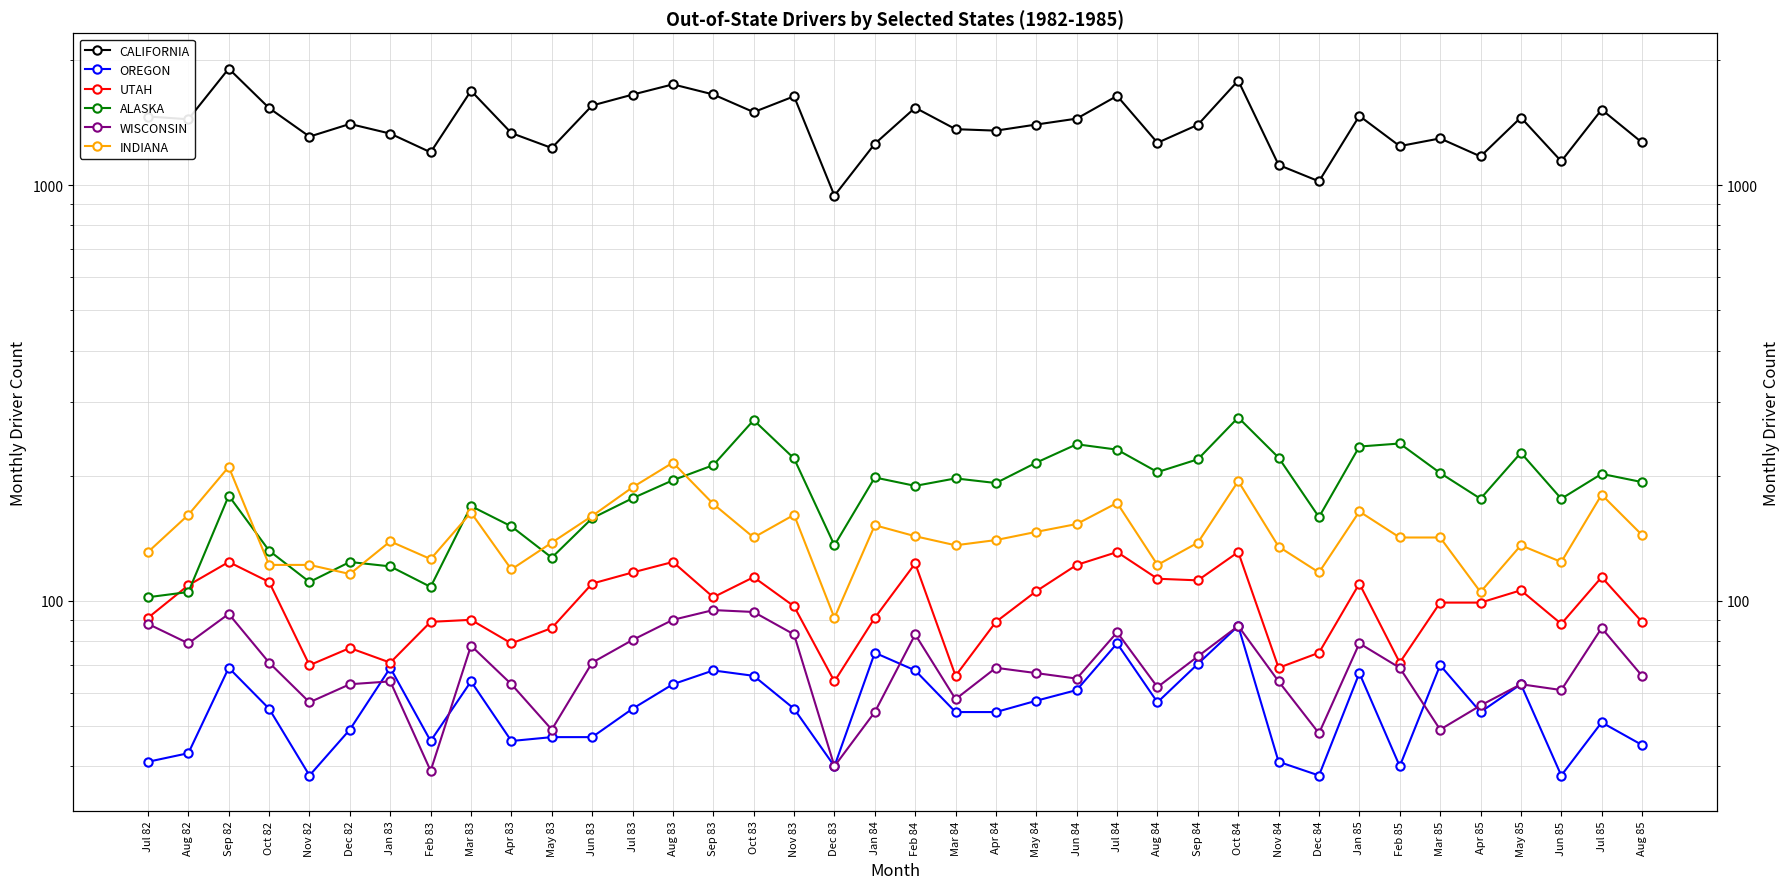

How many categories are shown in the chart?

38